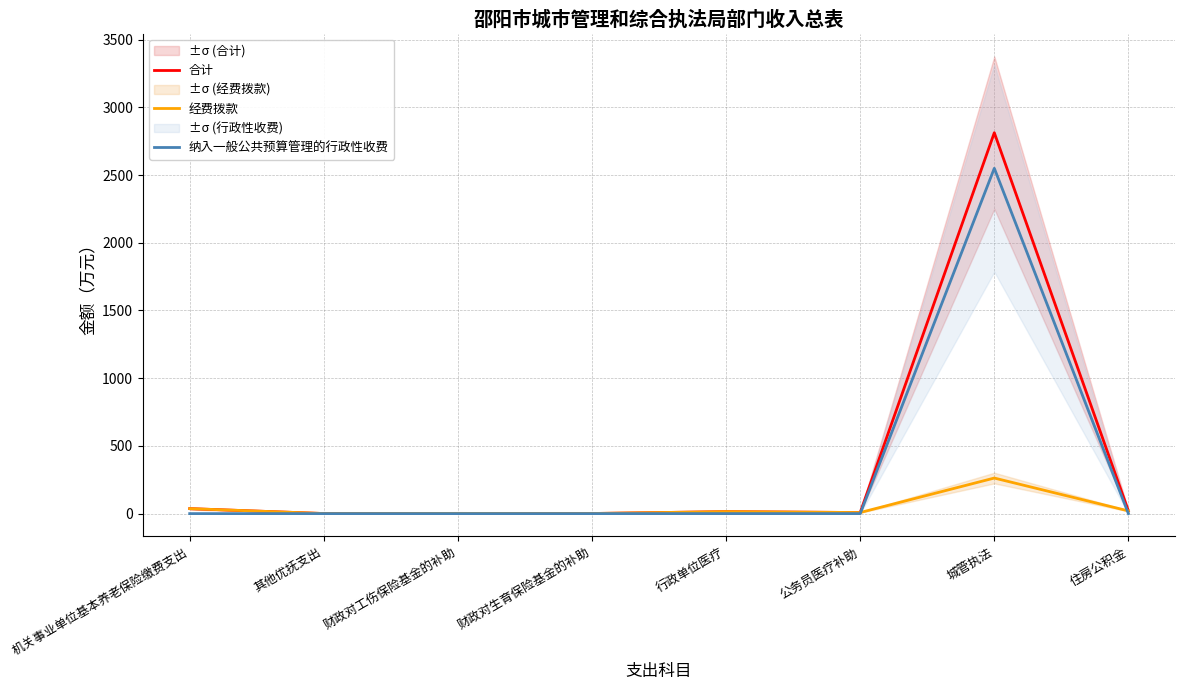

Does the chart display data point markers on the line(s)?

No